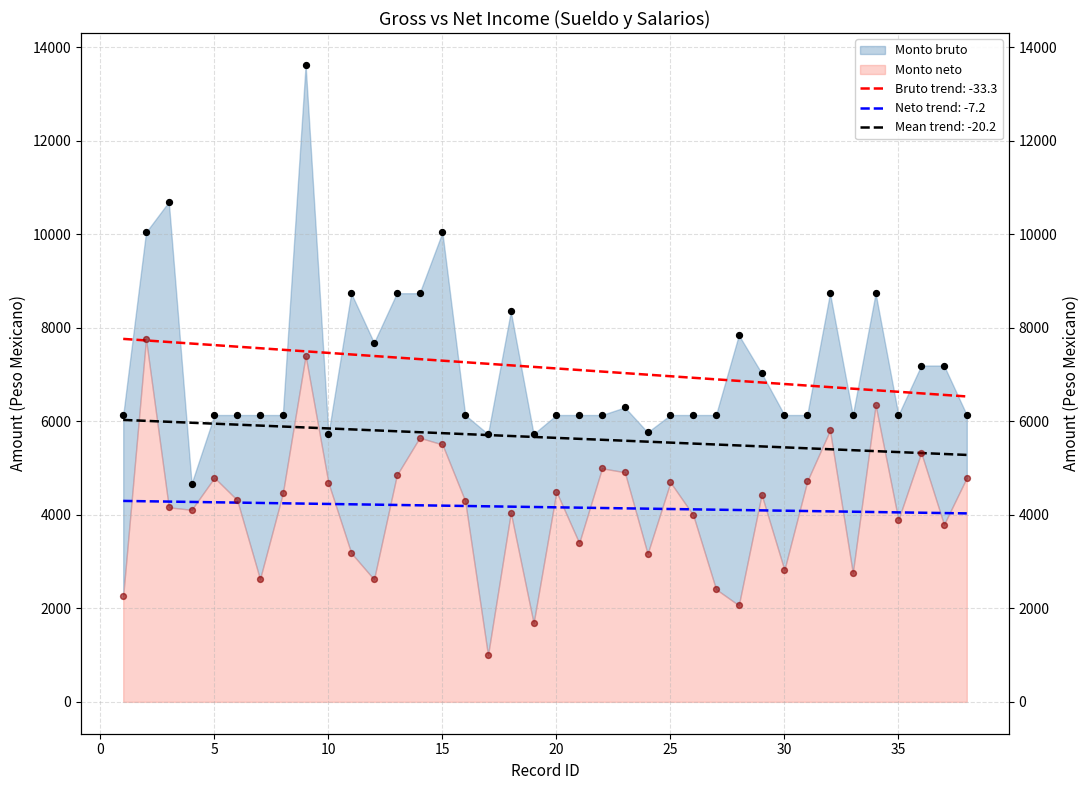

What are all the series names shown in the legend?

Monto bruto, Monto neto